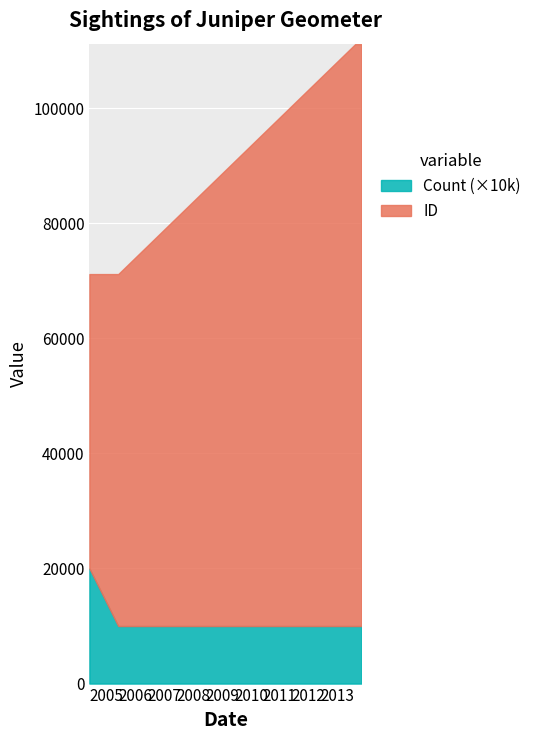

What is the sum of the ID values at 2013-08-12 and 2013-08-21?

222219